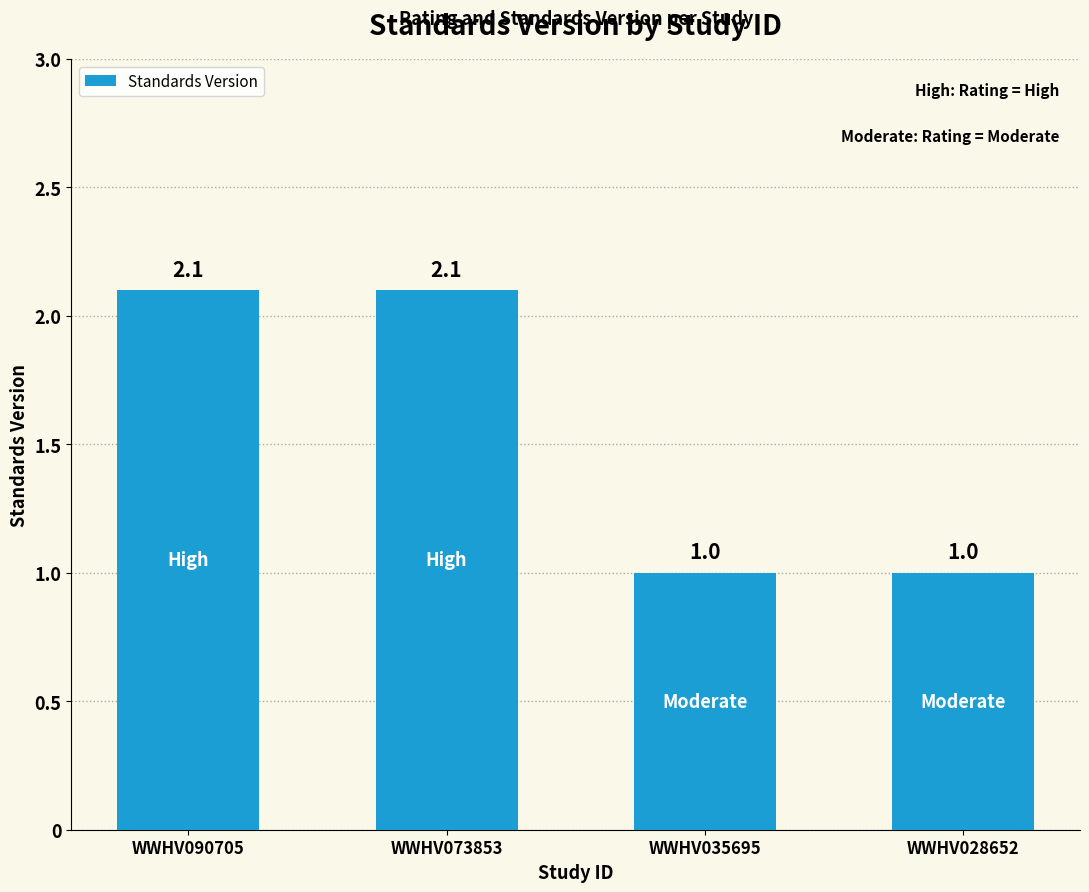

What value does the data have at WWHV028652?

1.0